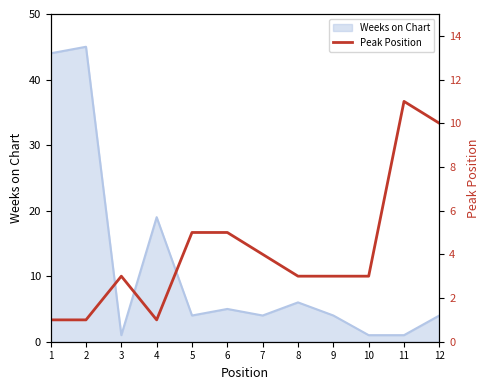

Where does the data first go above 3?

5